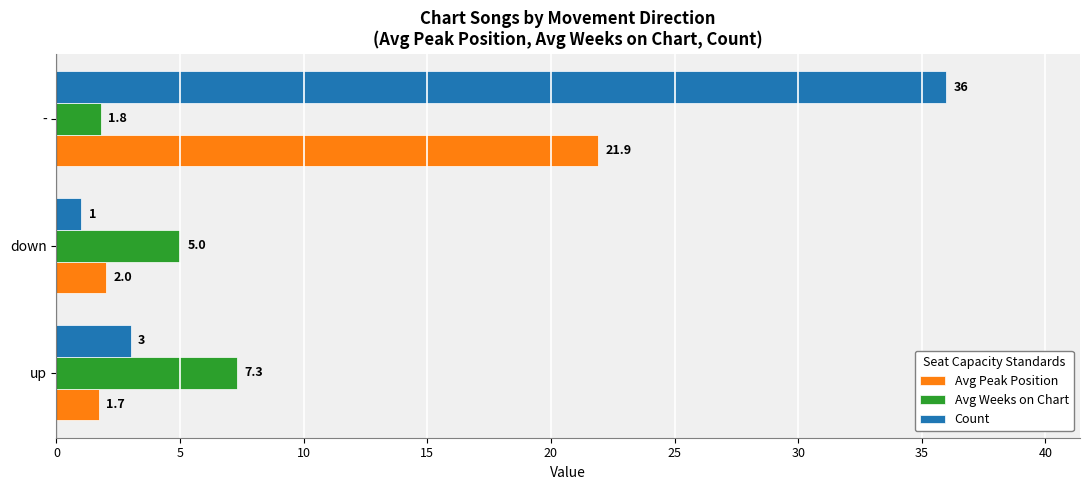

Where is Avg Weeks on Chart nearest to the value 4?

down